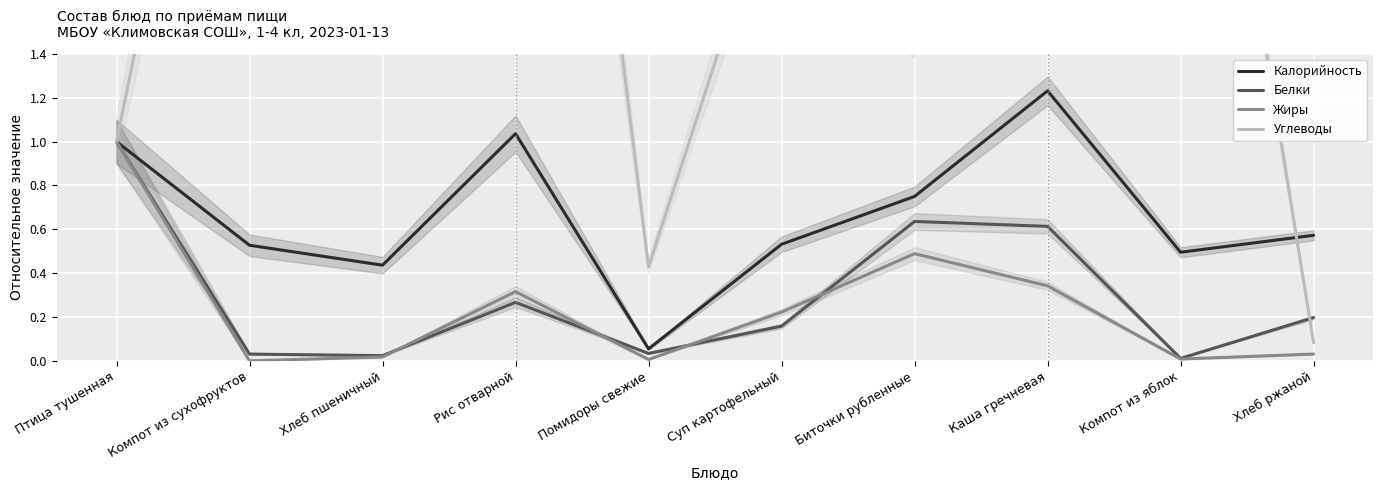

Which series has the widest spread of values?

Углеводы